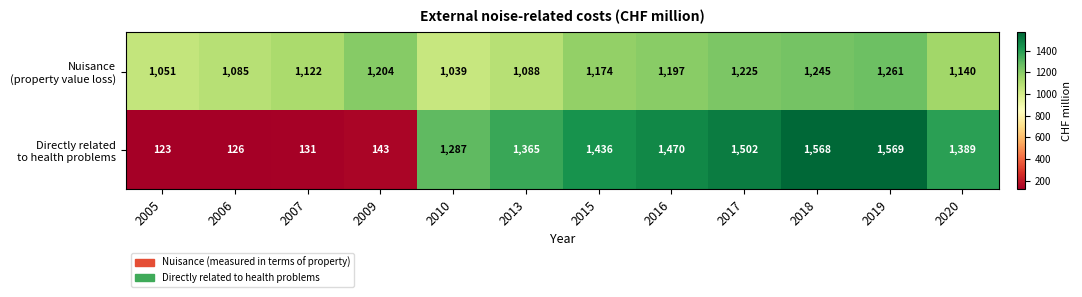

What is the spread (max minus min) of values at 2013?

277